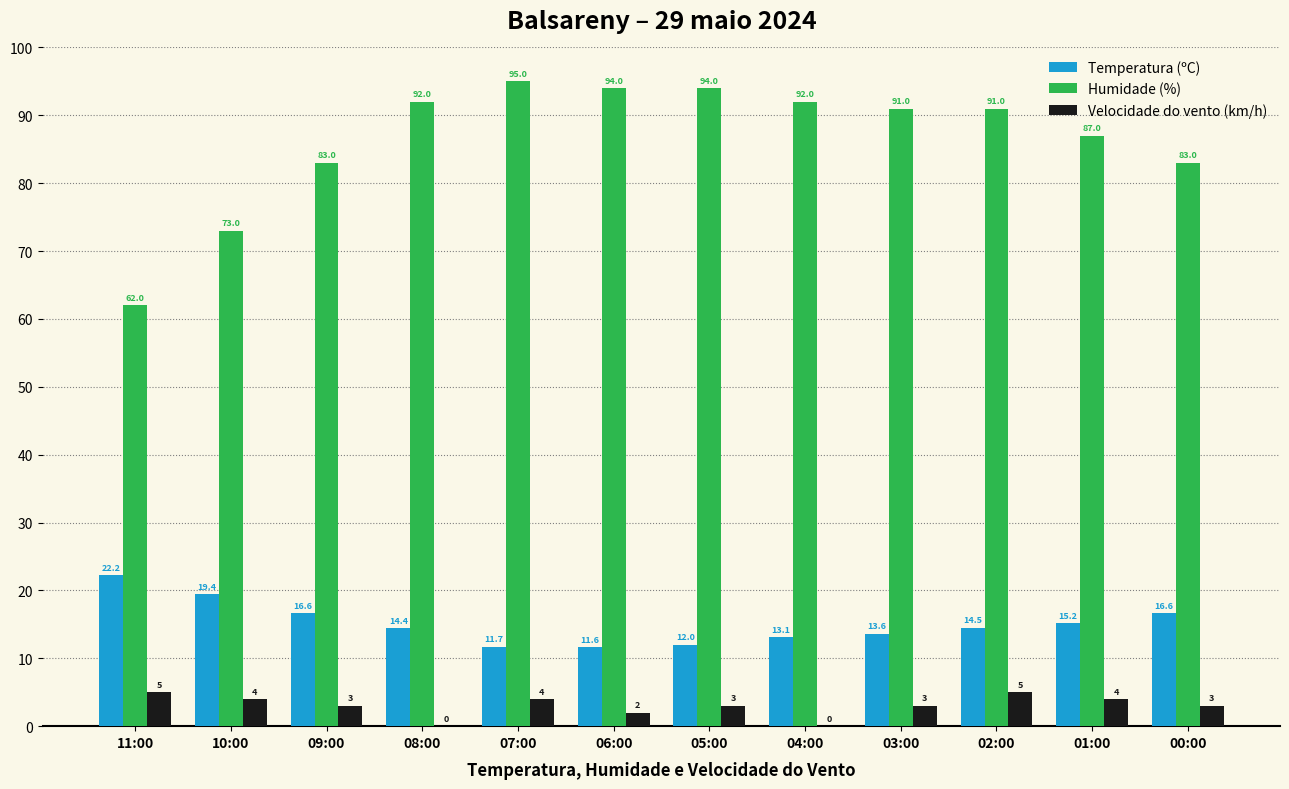

Count the Velocidade do vento (km/h) values in the range 3 to 4.

7